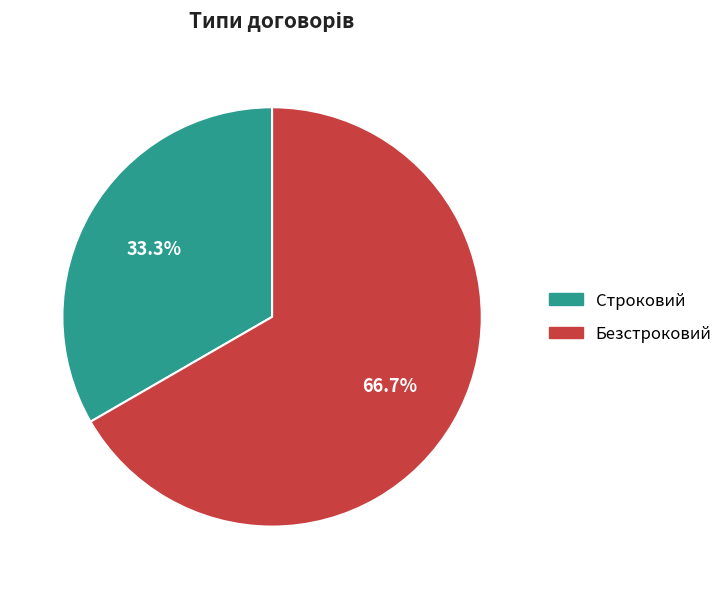

Which slice is the largest?

Безстроковий